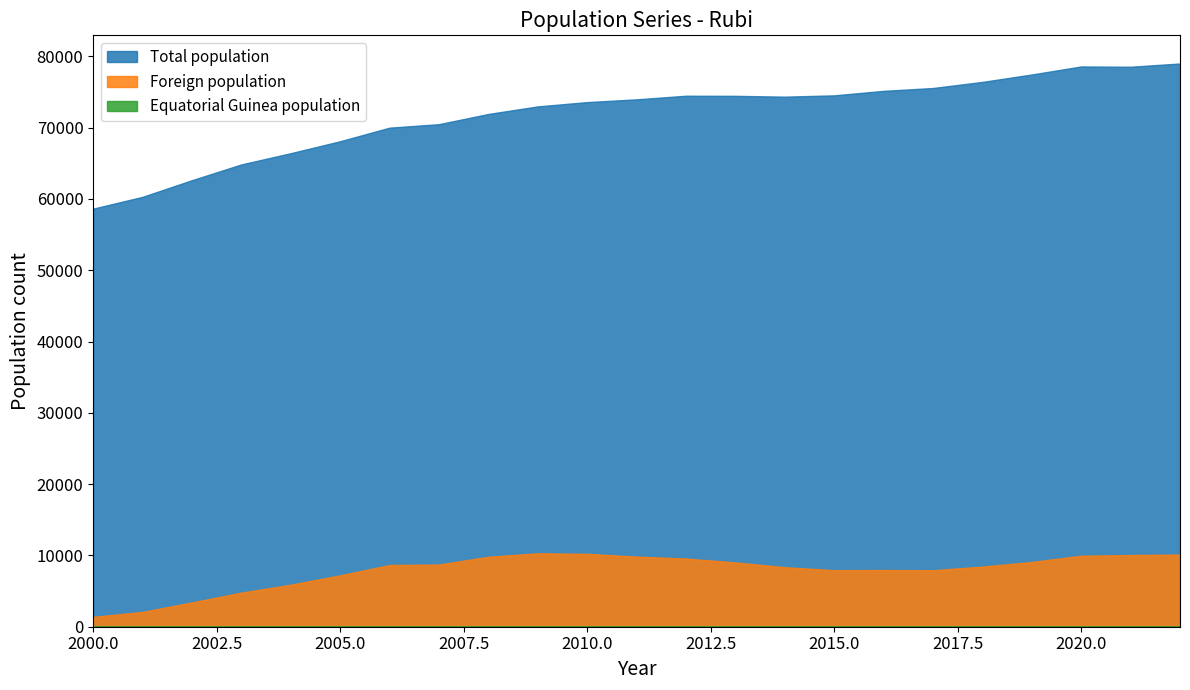

Which series has the largest total across all categories?

Total population